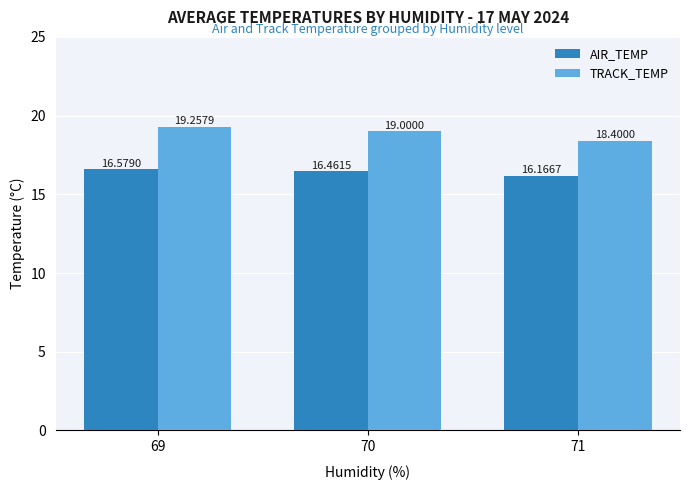

What is the approximate value of TRACK_TEMP at 70?

19.0